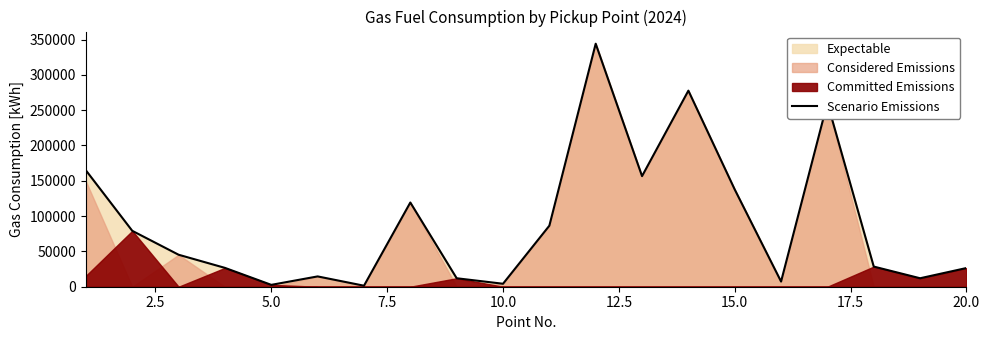

What is the maximum value for Scenario Emissions?

344150